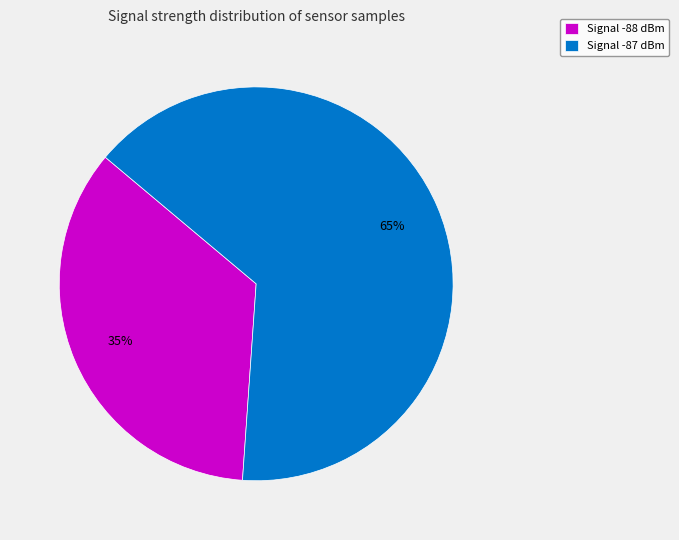

Approximately how many times larger is the value at Signal -88 dBm compared to Signal -87 dBm?

0.5